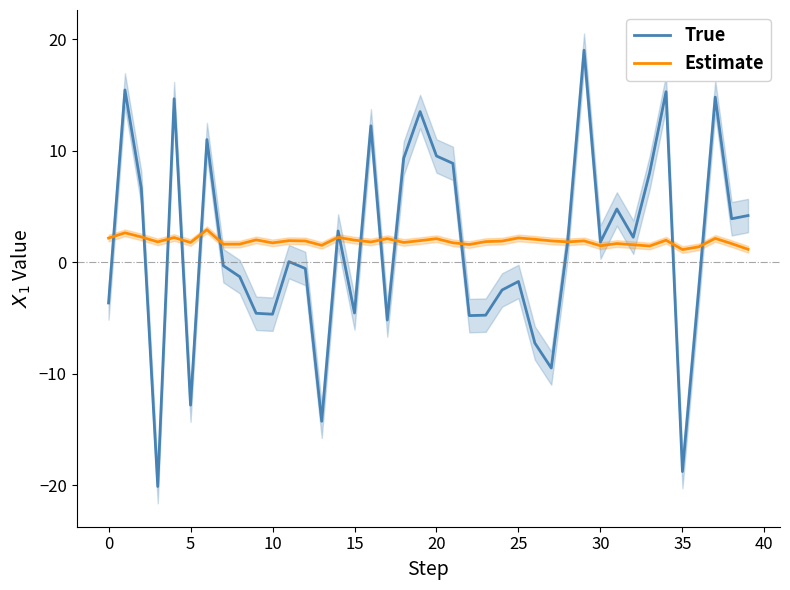

The True series shows 1.8 at 30. True or false?

True